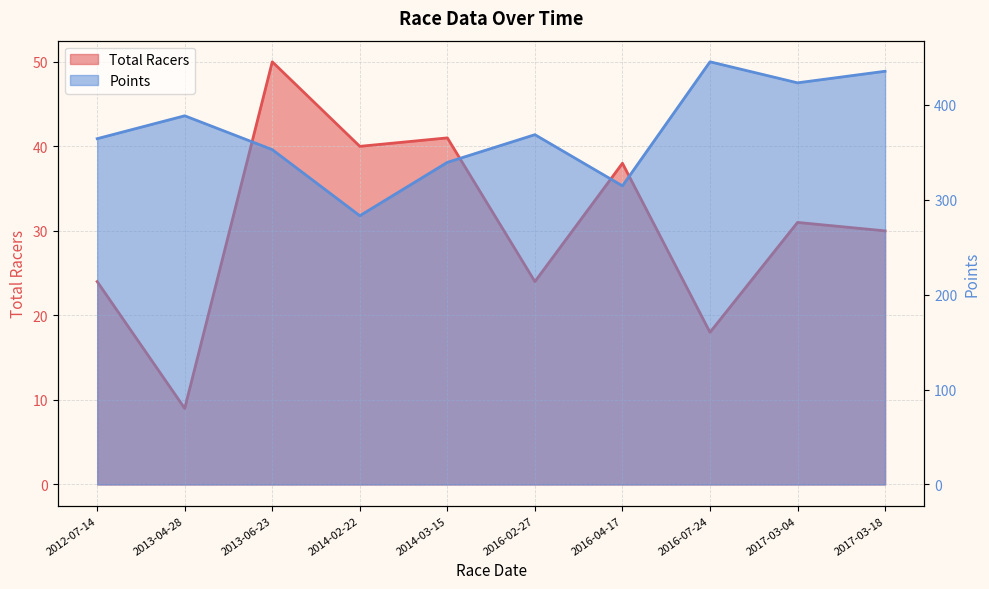

True or false: Total Racers and Points cross at least once.

False